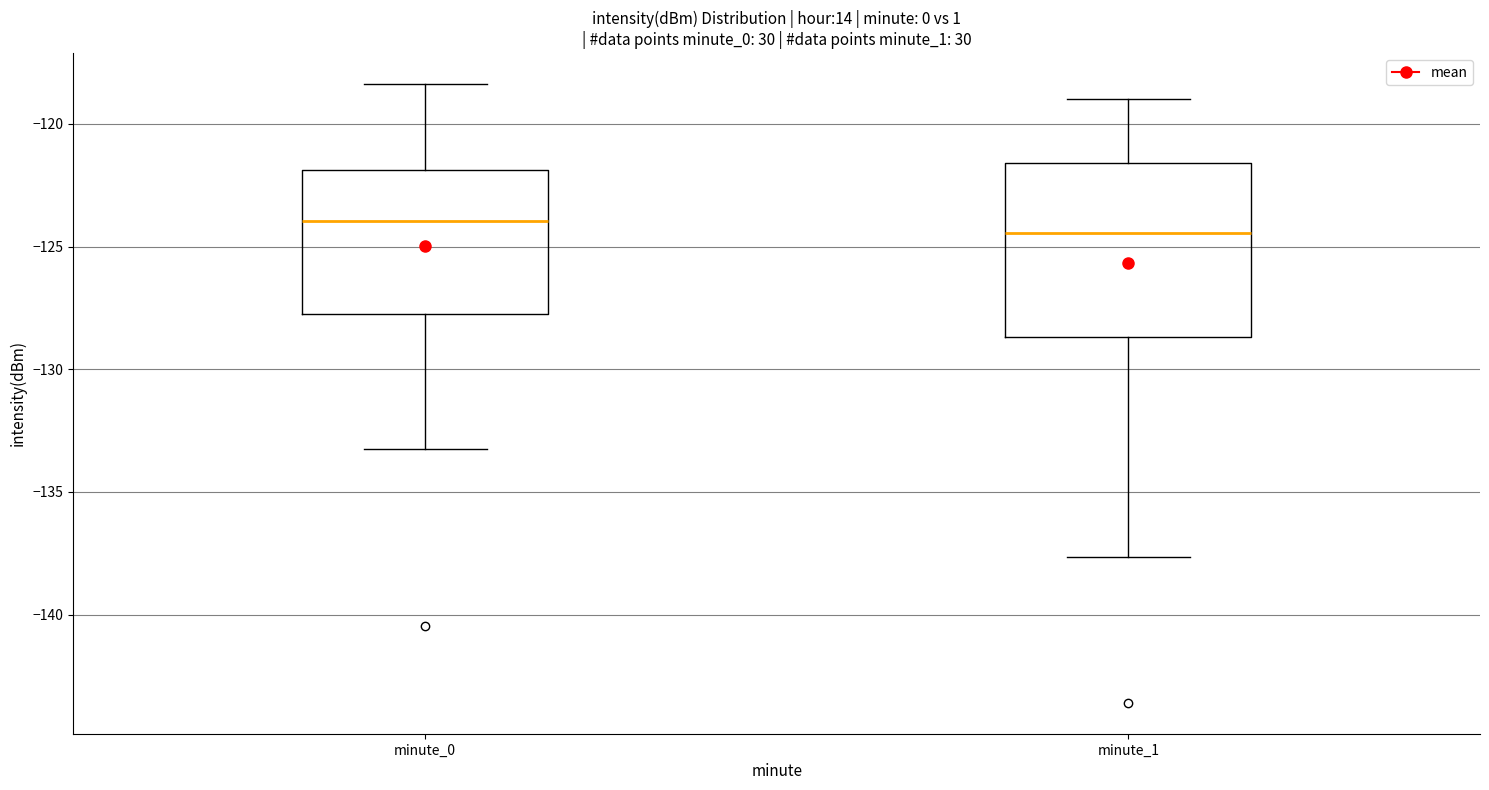

Reading left to right, transcribe this box plot: for each box, give where its median line is, the range the box spans, and where its two whiskers end, as read against the y-axis. The values are not printed on the chart, so give them approximately, as read against the axis.

minute_0: median -124.0, box -128.0 to -122.0, whiskers -133.5 to -118.5
minute_1: median -124.5, box -128.5 to -121.5, whiskers -137.5 to -119.0